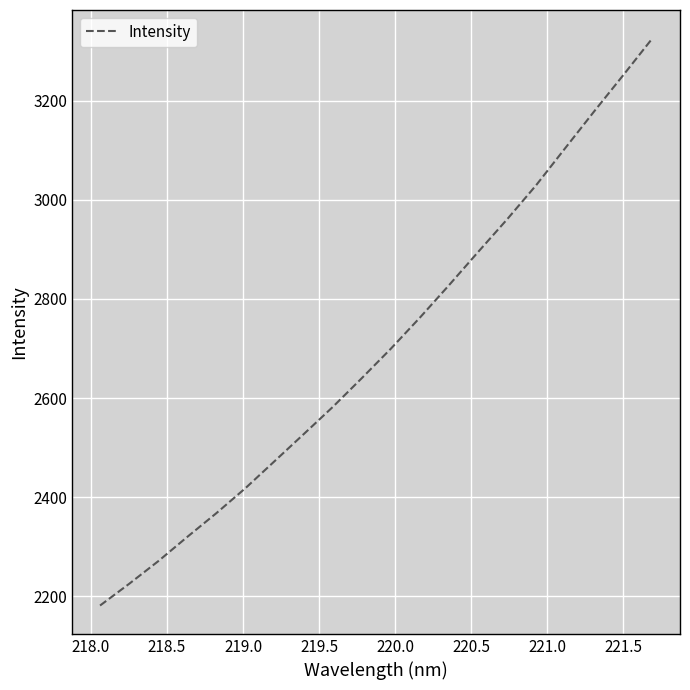

What is the average value?

2702.1